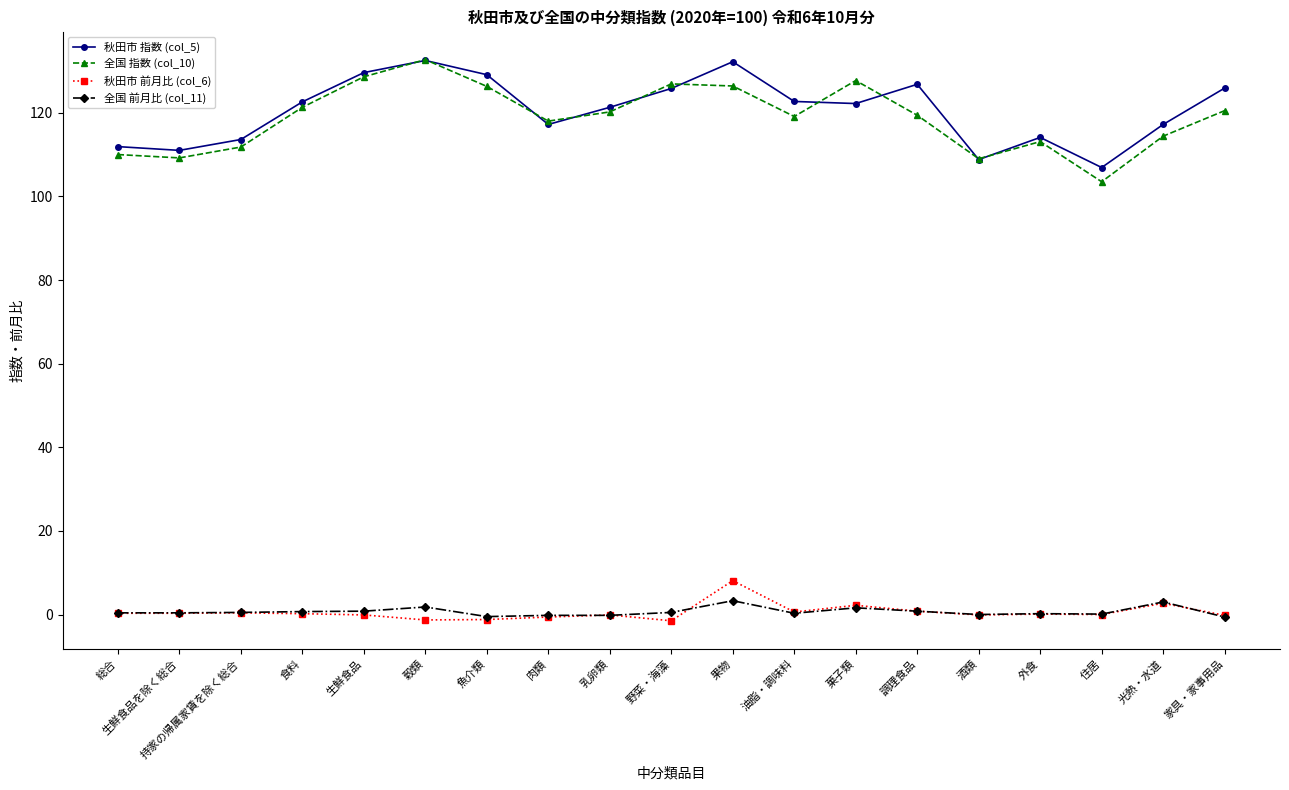

Count the number of categories in the chart.

19